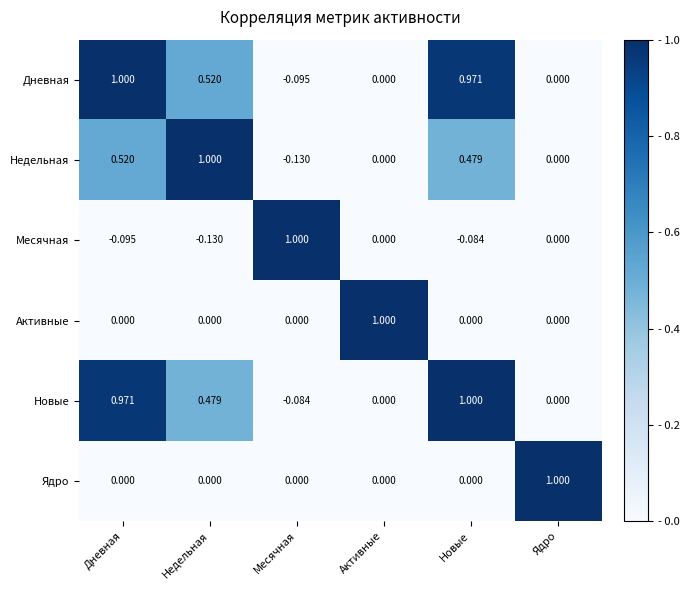

Is the value of Дневная at Новые greater than the value of Ядро at Месячная?

Yes